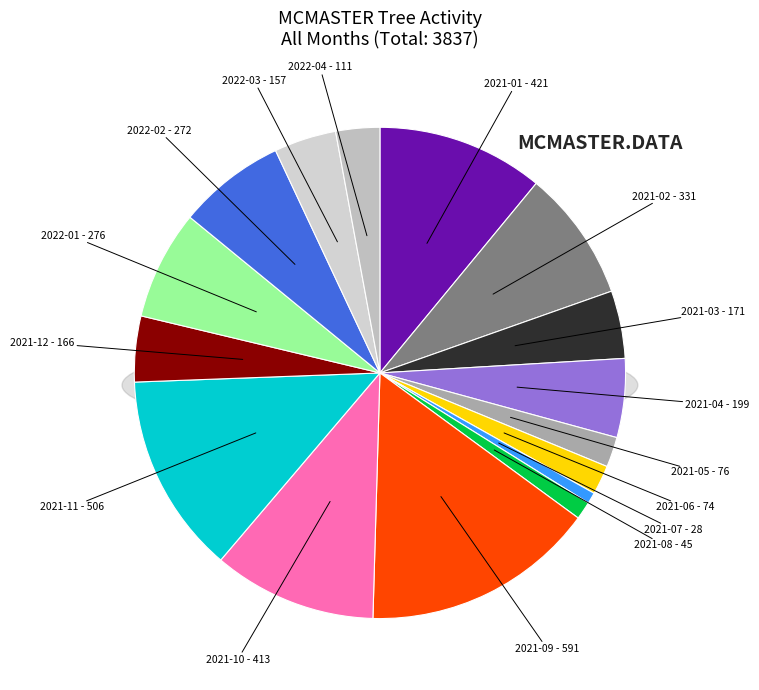

To the nearest percent, what portion does 2021-11 represent?

13%